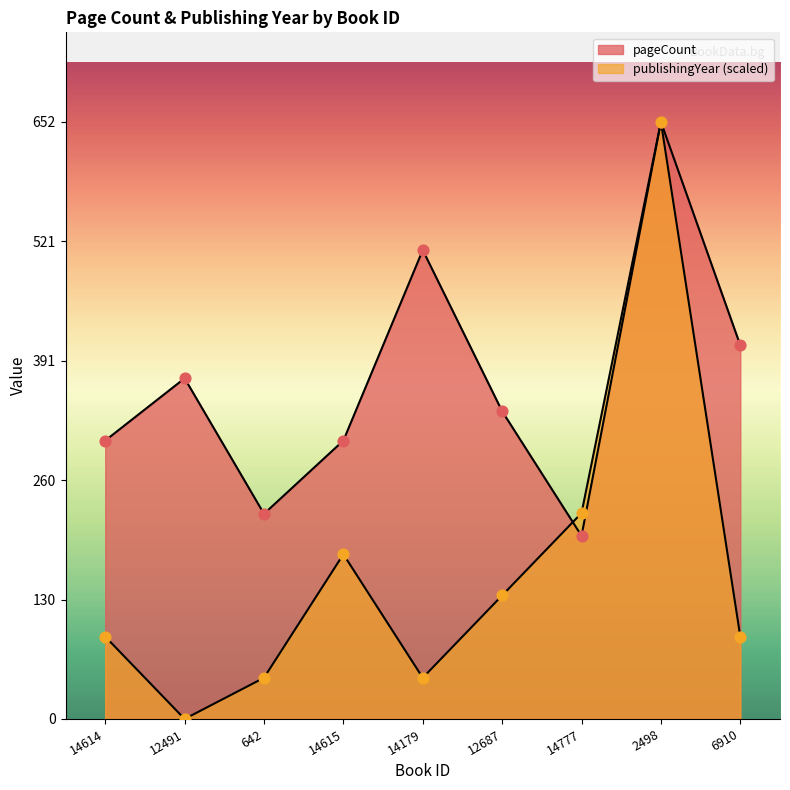

Which series reaches the maximum Y coordinate?

pageCount